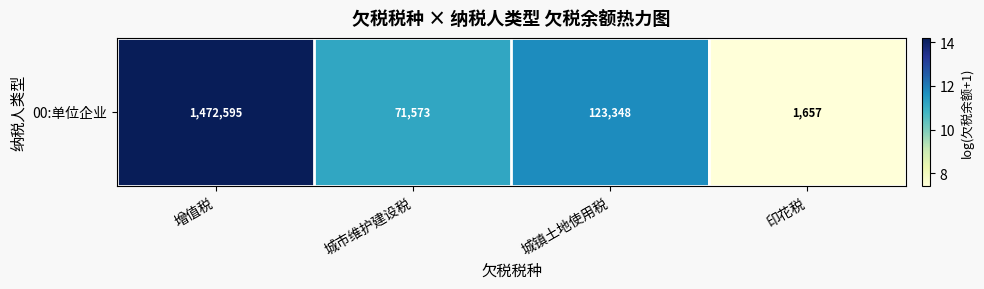

What is the maximum value shown in the chart?

14.2